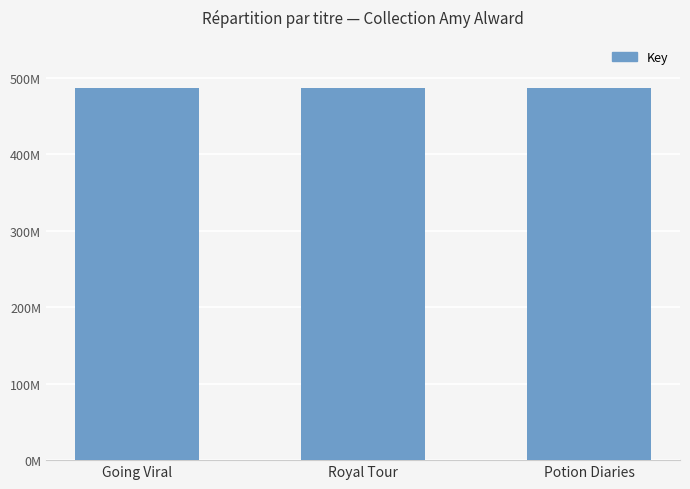

What is the difference between the maximum and minimum values?

6924